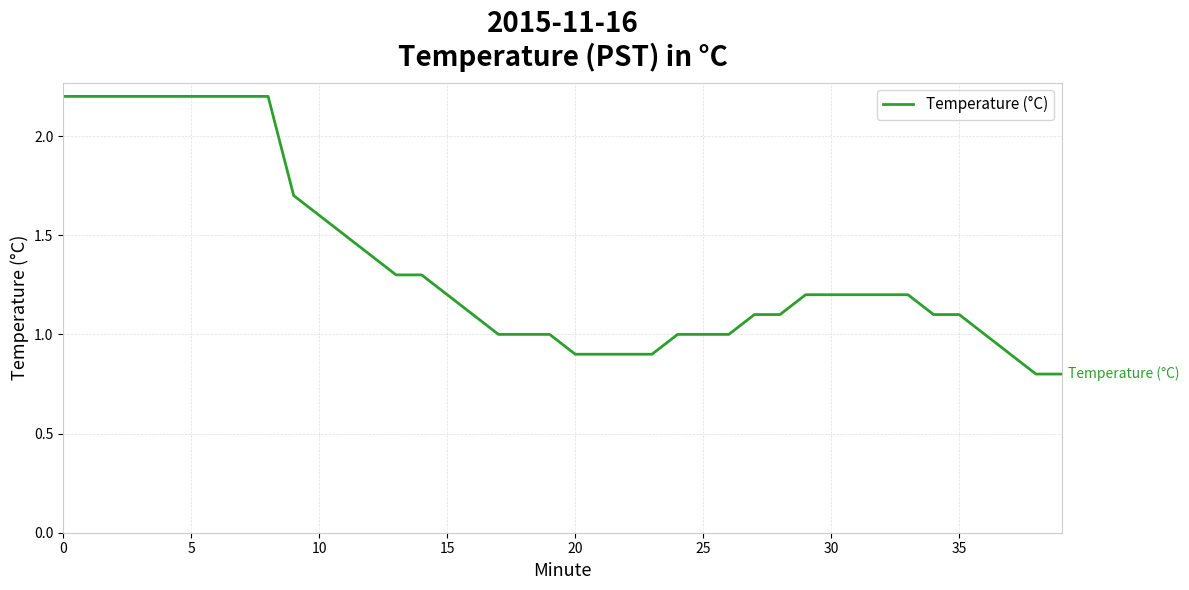

What is the difference between the maximum and minimum values?

1.4